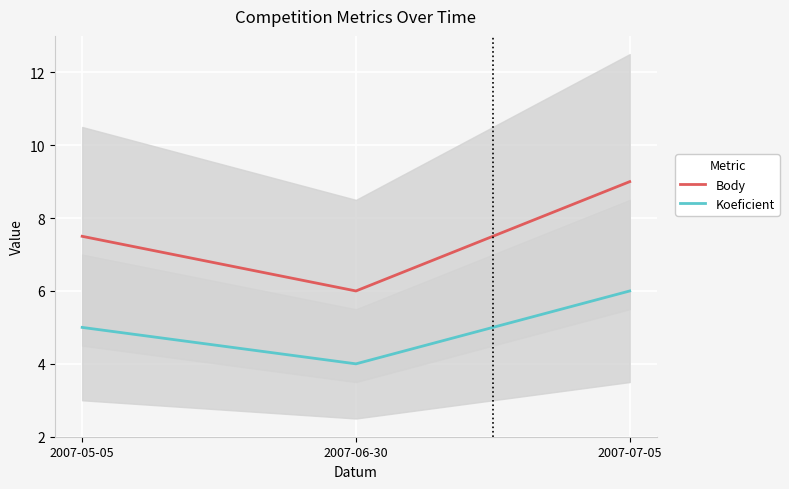

What is the difference between the maximum and minimum values in the Koeficient series?

2.0